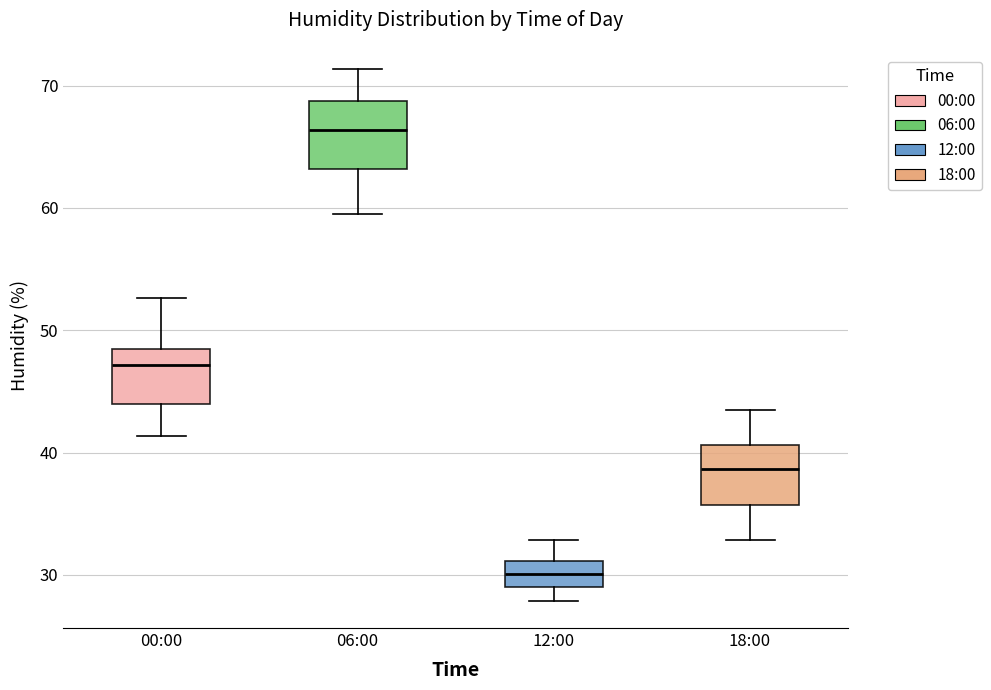

Reading left to right, read every box against the y-axis: the position of its median line, the range the box covers, and the ends of its whiskers. The values are not printed on the chart, so give them approximately, as read against the axis.

00:00: median 47, box 44 to 49, whiskers 41 to 53
06:00: median 66, box 63 to 69, whiskers 60 to 71
12:00: median 30, box 29 to 31, whiskers 28 to 33
18:00: median 39, box 36 to 41, whiskers 33 to 44